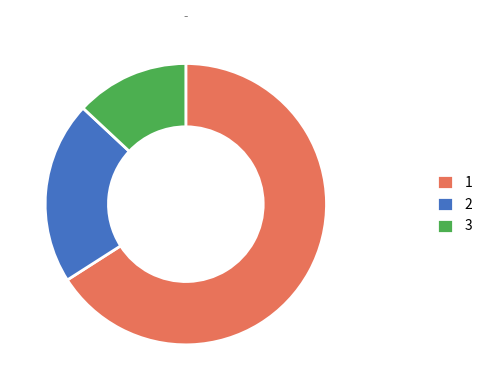

Count the number of slices in the pie.

3